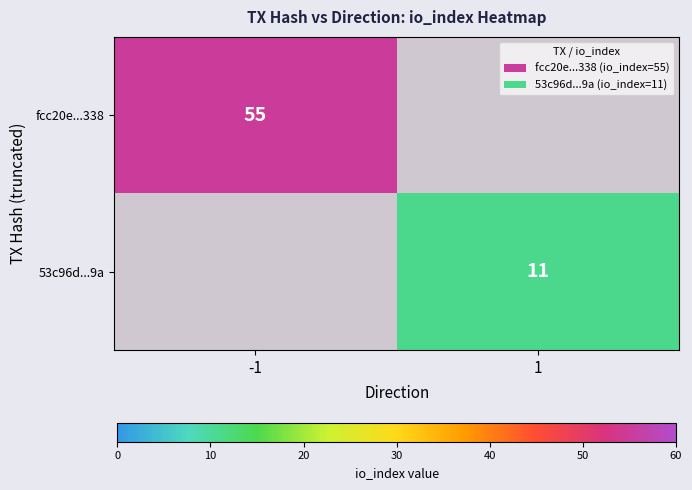

Is it true that fcc20e...338 equals 22 at -1?

False